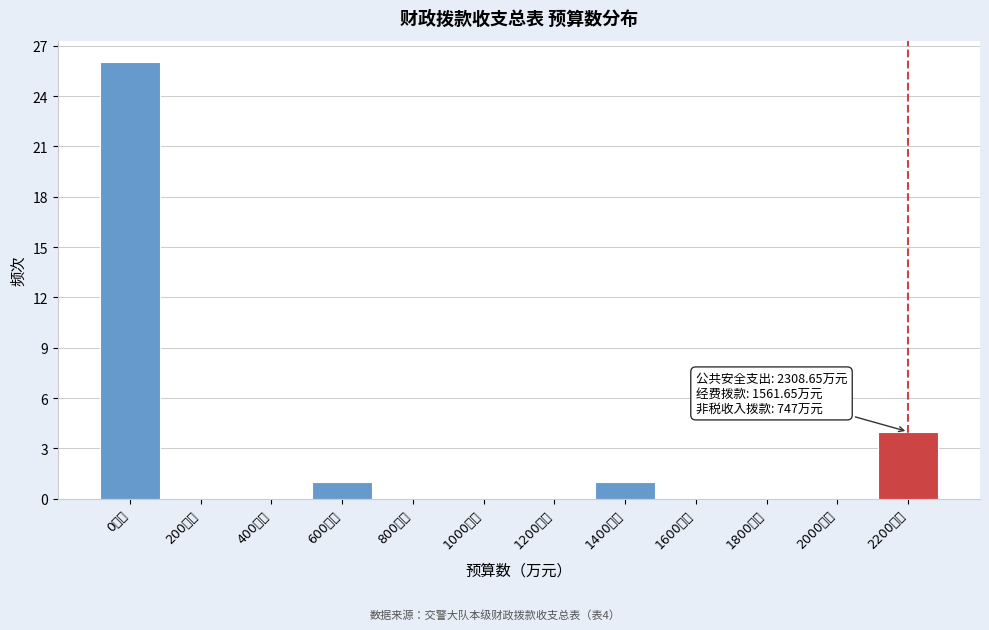

Reading right to left, what are all the values shown in this chart?

2200万元=4	2000万元=0	1800万元=0	1600万元=0	1400万元=1	1200万元=0	1000万元=0	800万元=0	600万元=1	400万元=0	200万元=0	0万元=26